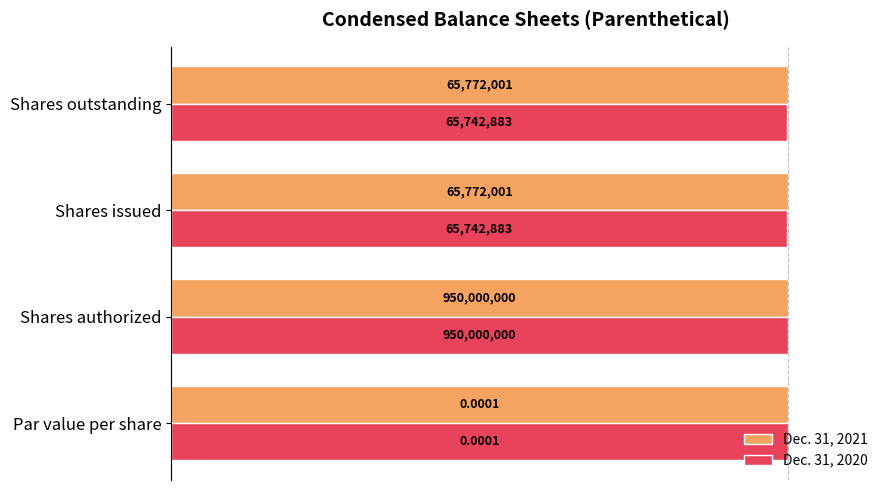

What are all the series names shown in the legend?

Dec. 31, 2021, Dec. 31, 2020